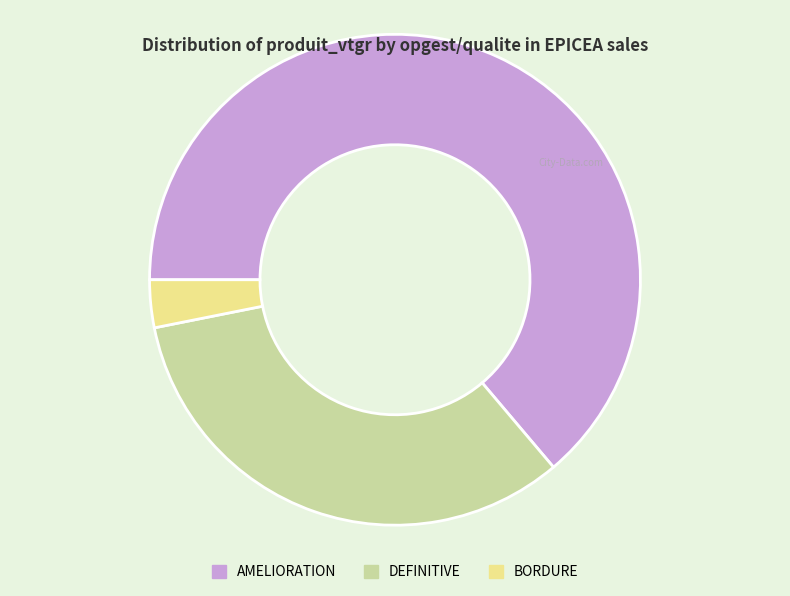

How many segments does this pie chart have?

3